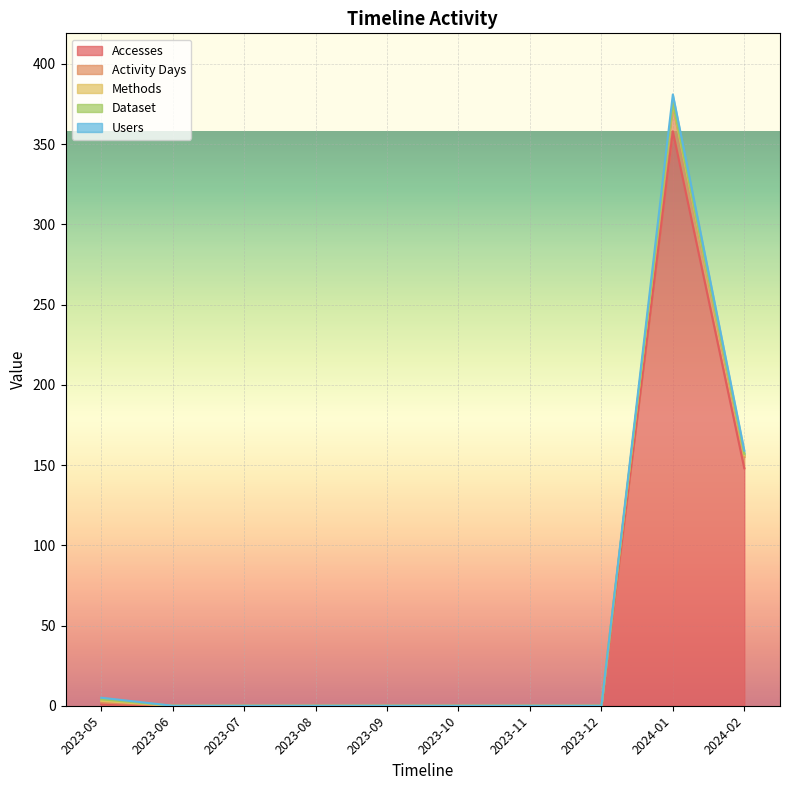

Rank the categories by Users value from lowest to highest.

2023-06, 2023-07, 2023-08, 2023-09, 2023-10, 2023-11, 2023-12, 2023-05, 2024-02, 2024-01